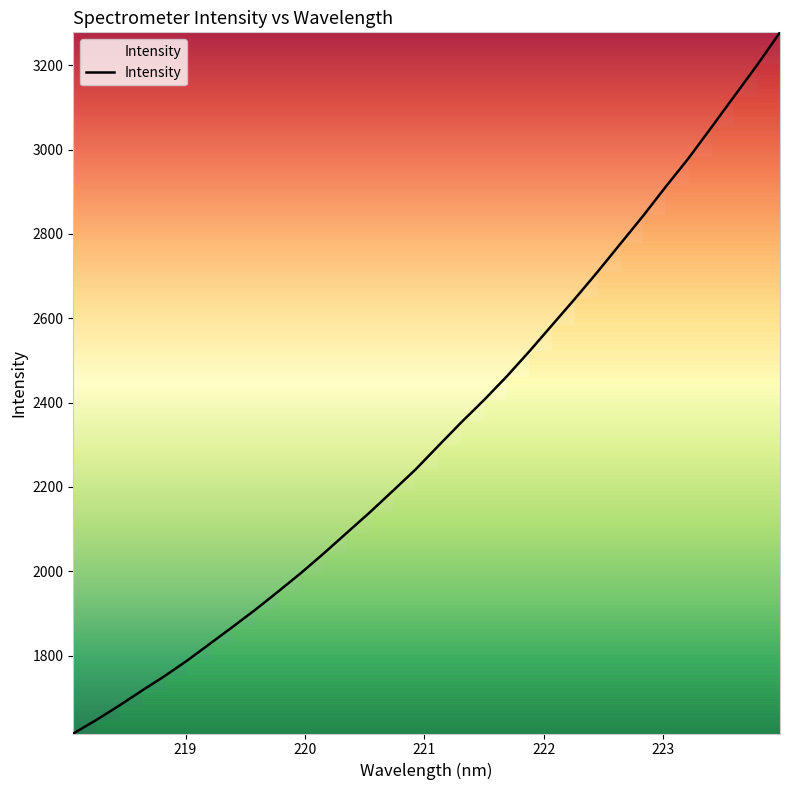

What is the maximum value shown in the chart?

3278.0